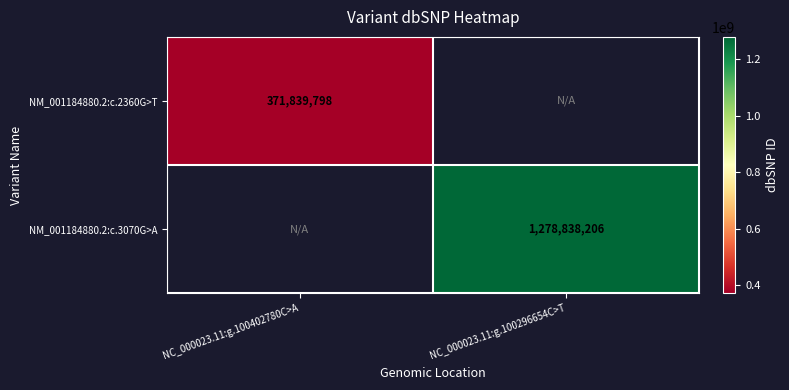

The NM_001184880.2:c.2360G>T series shows 529723032 at NC_000023.11:g.100402780C>A. True or false?

False